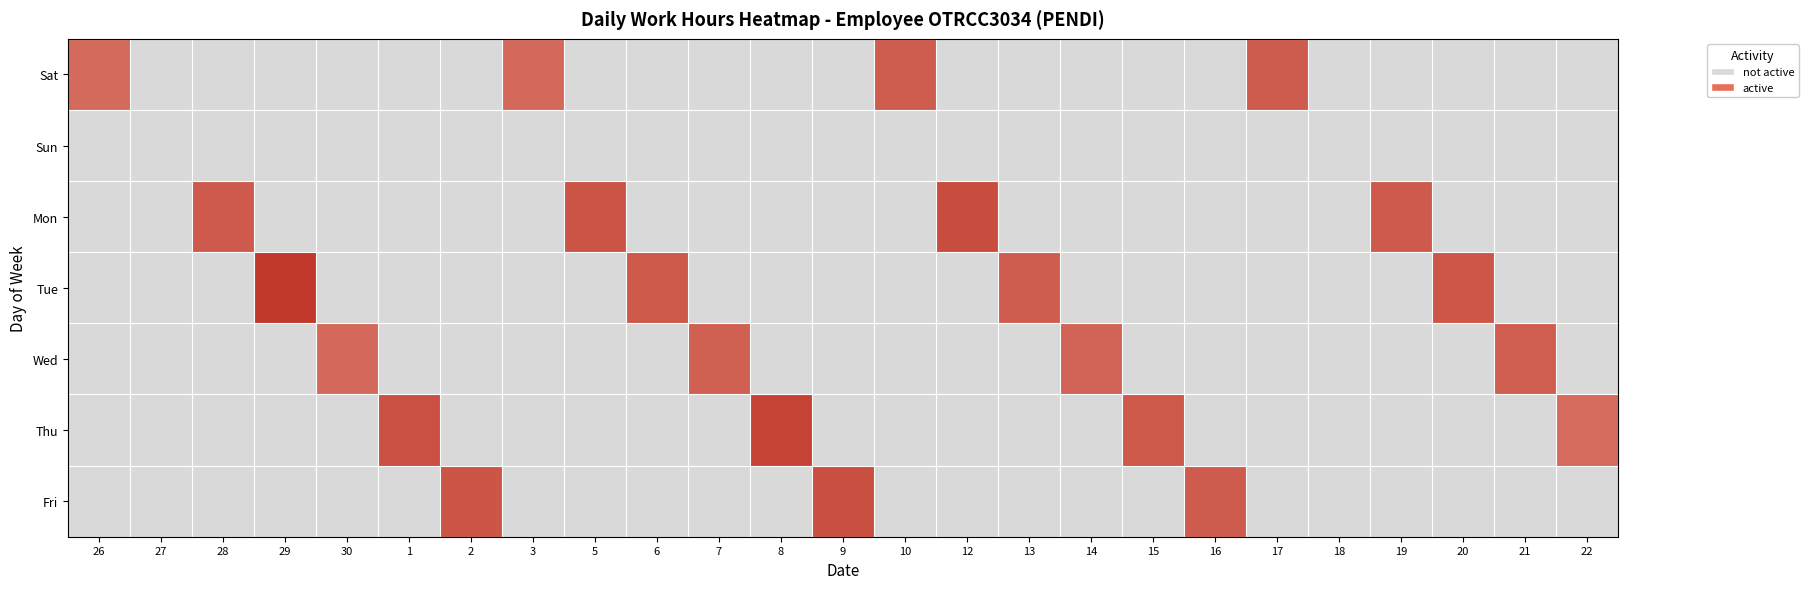

What is the total value across all series at 26?

10.0